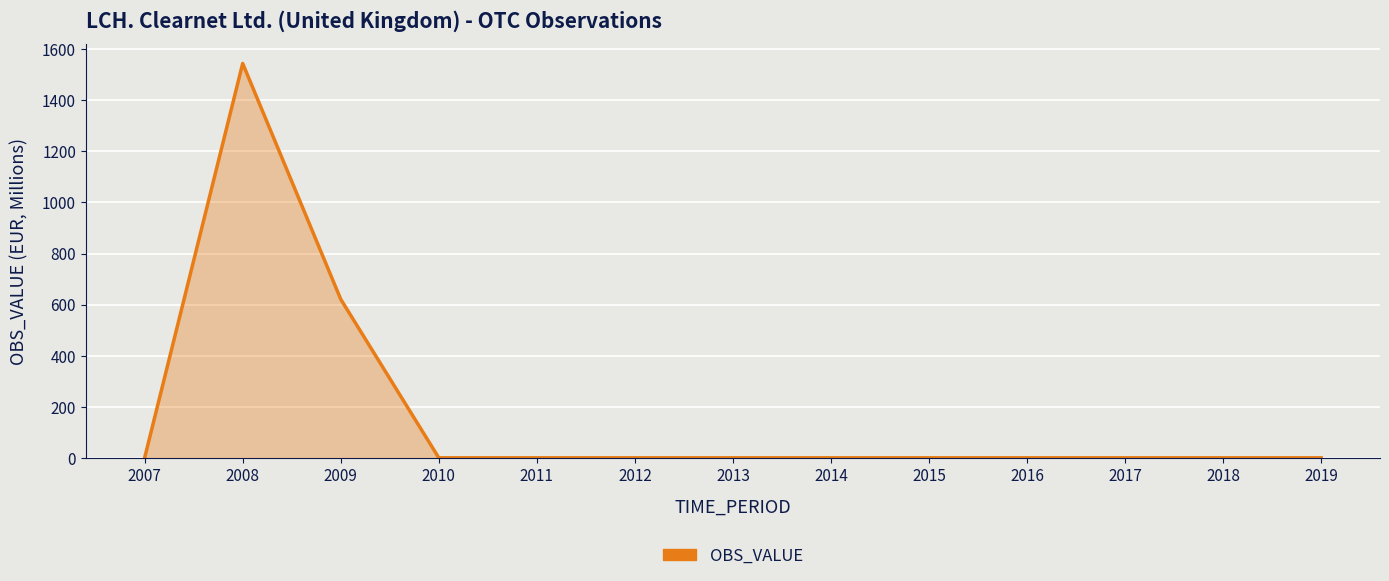

How many categories are shown in the chart?

13